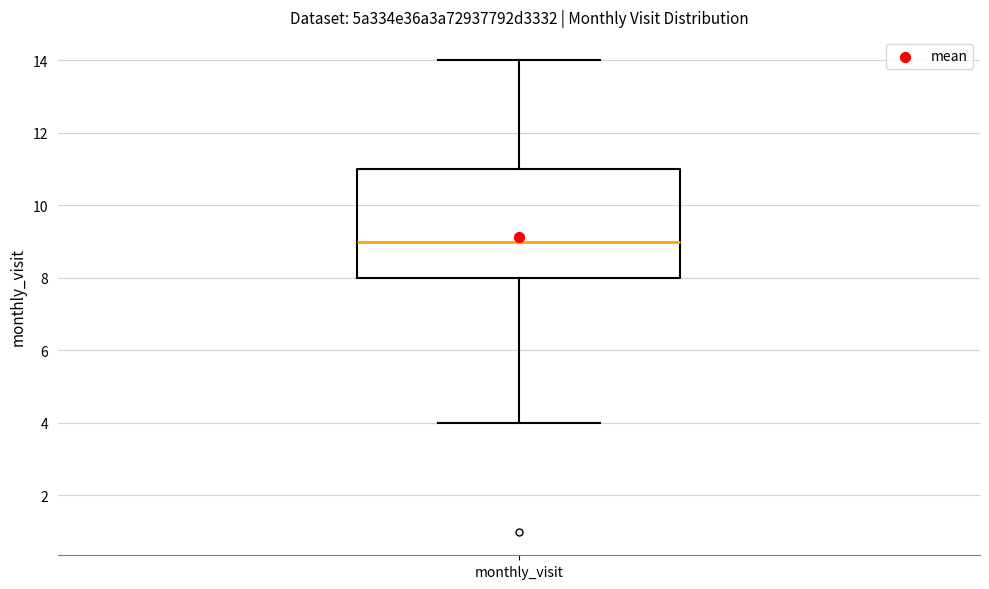

Where does the lower whisker of the box for monthly_visit end on the y-axis? The values are not printed on the chart, so give them approximately, as read against the axis.

4